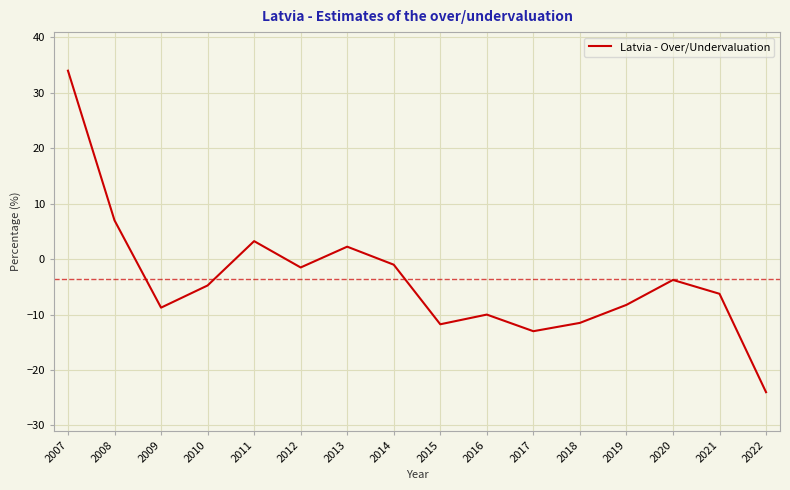

At which category does the chart reach its peak across all series?

2007